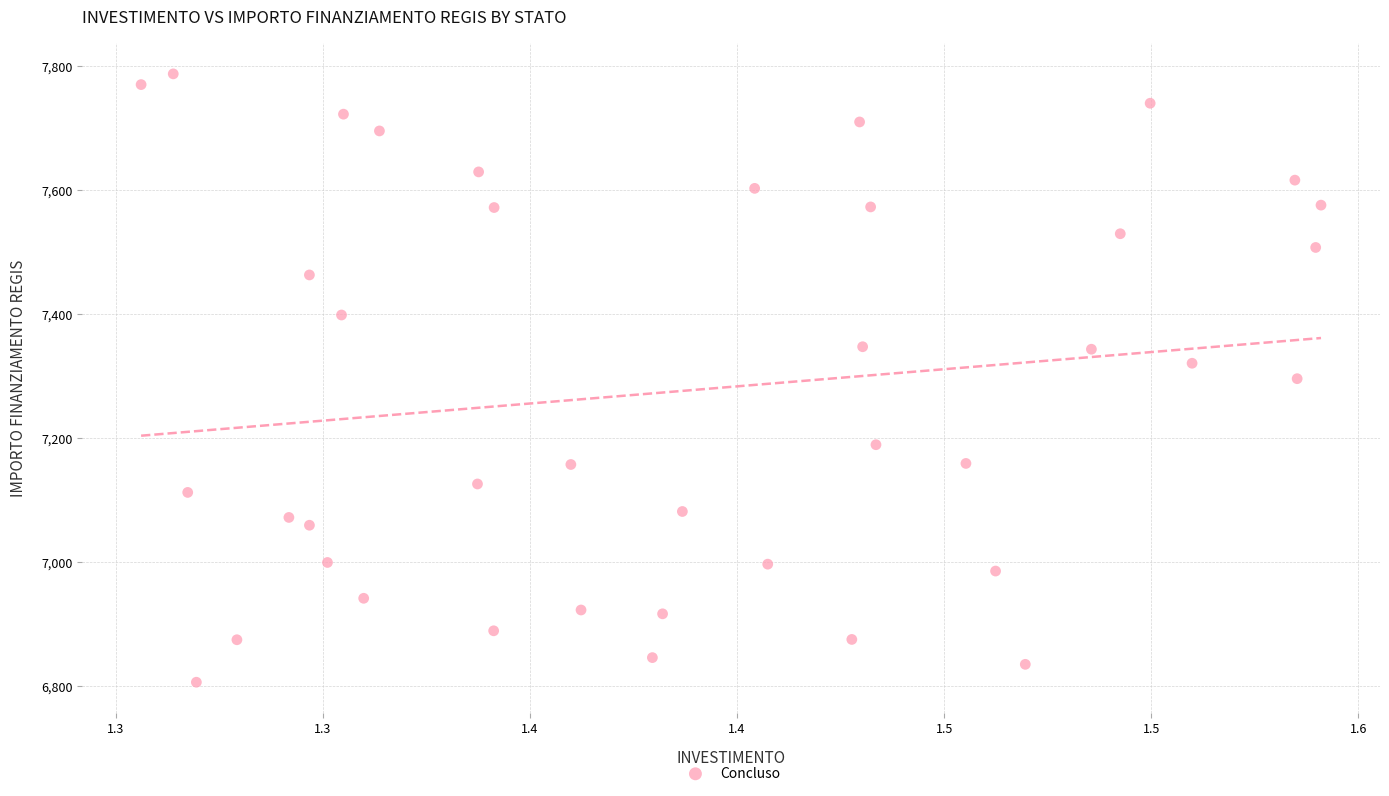

What is the range of Y values (max minus min)?

981.4